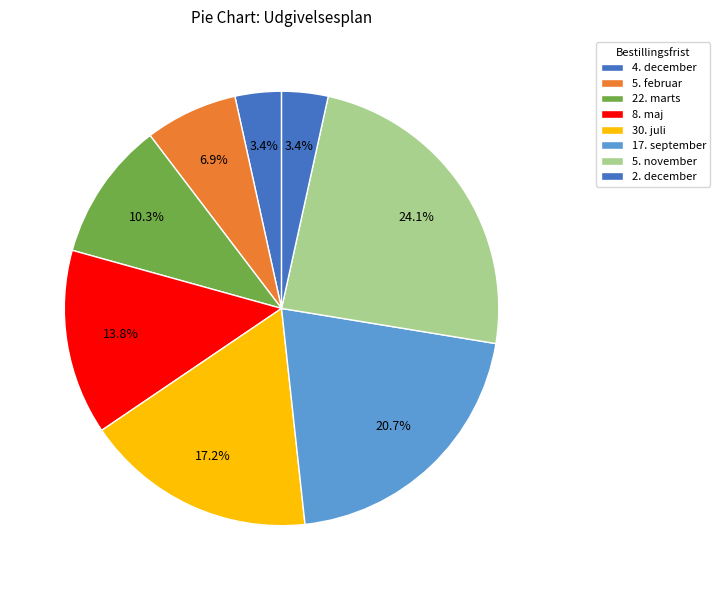

Does any single category account for the majority?

No